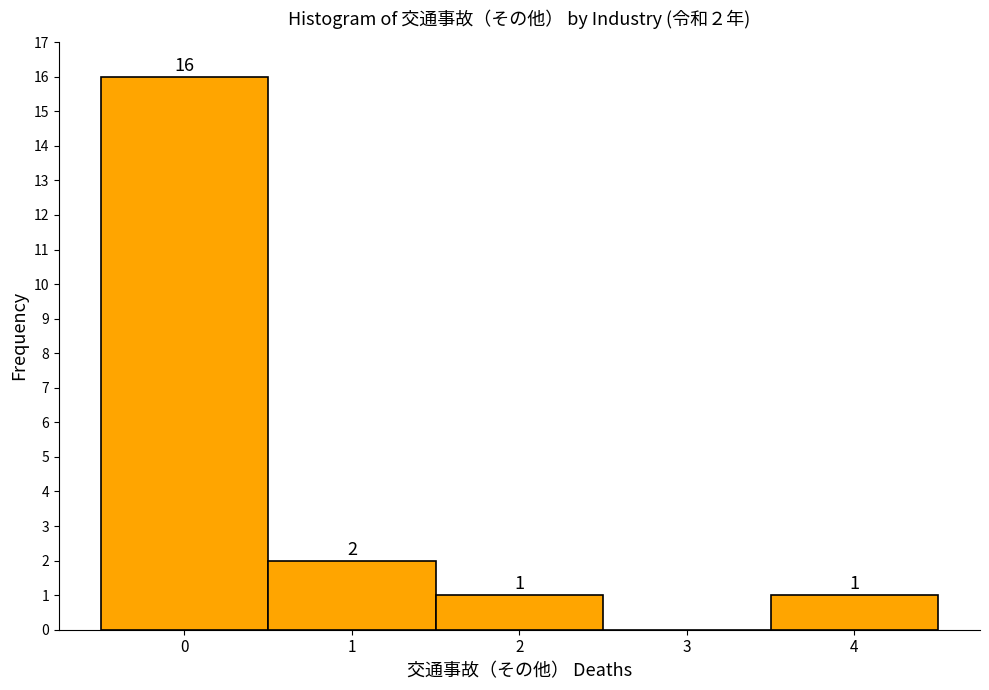

Which range on the x-axis has the tallest bar?

-0.5 to 0.5